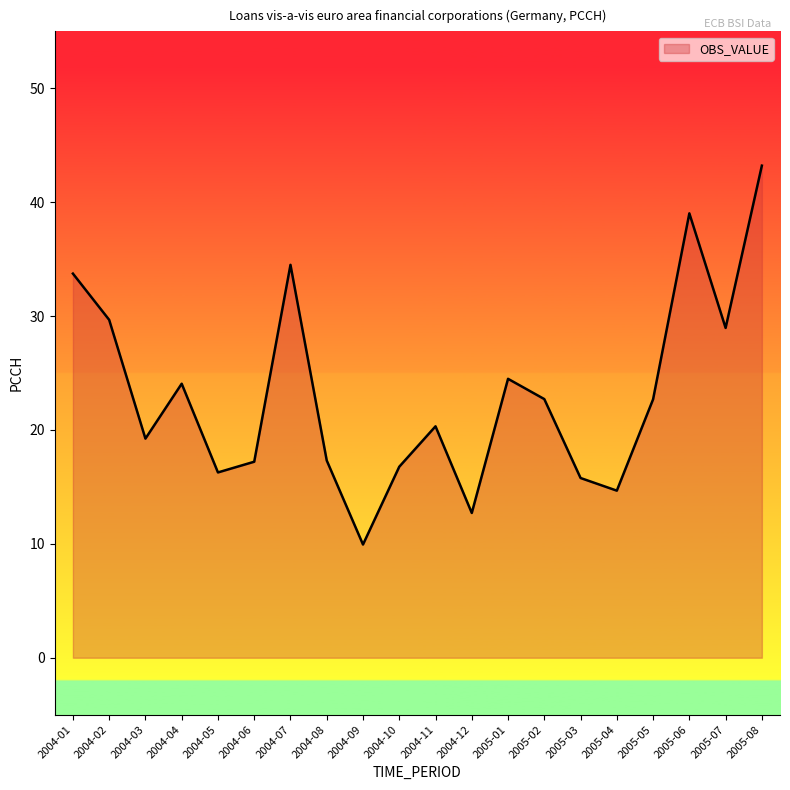

What is the minimum value shown in the chart?

9.9